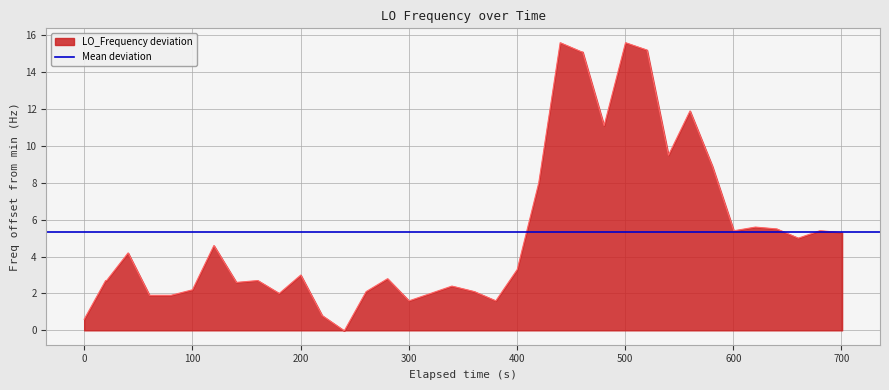

How many interior local valleys (lower than both neighbors) does the data have?

8